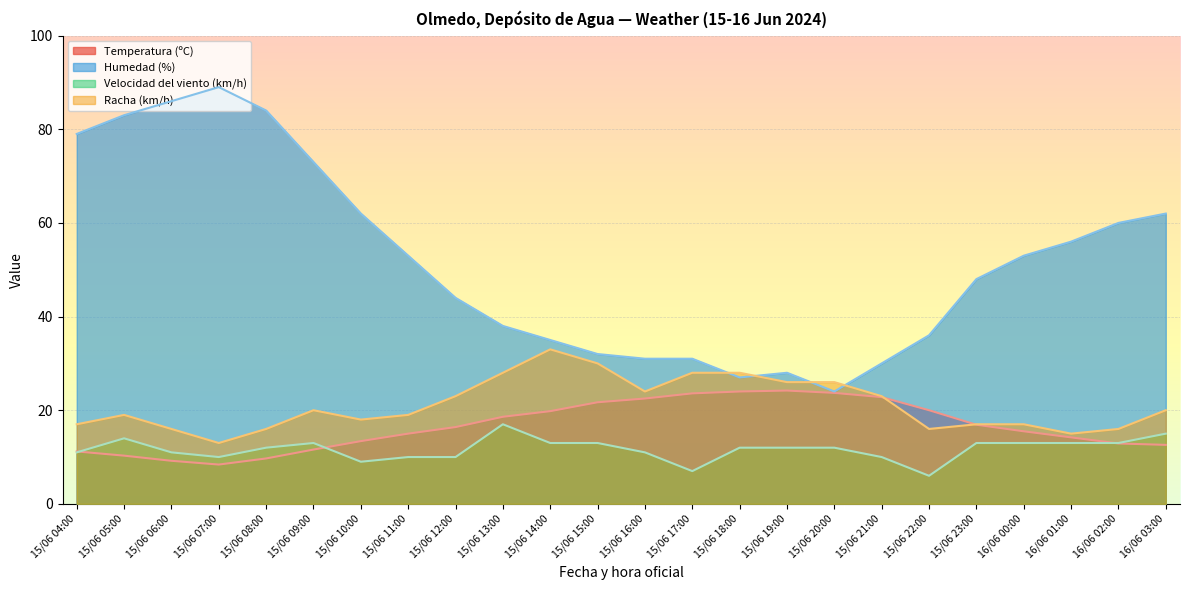

True or false: Racha (km/h) has a value of 32.2 at 15/06 09:00.

False